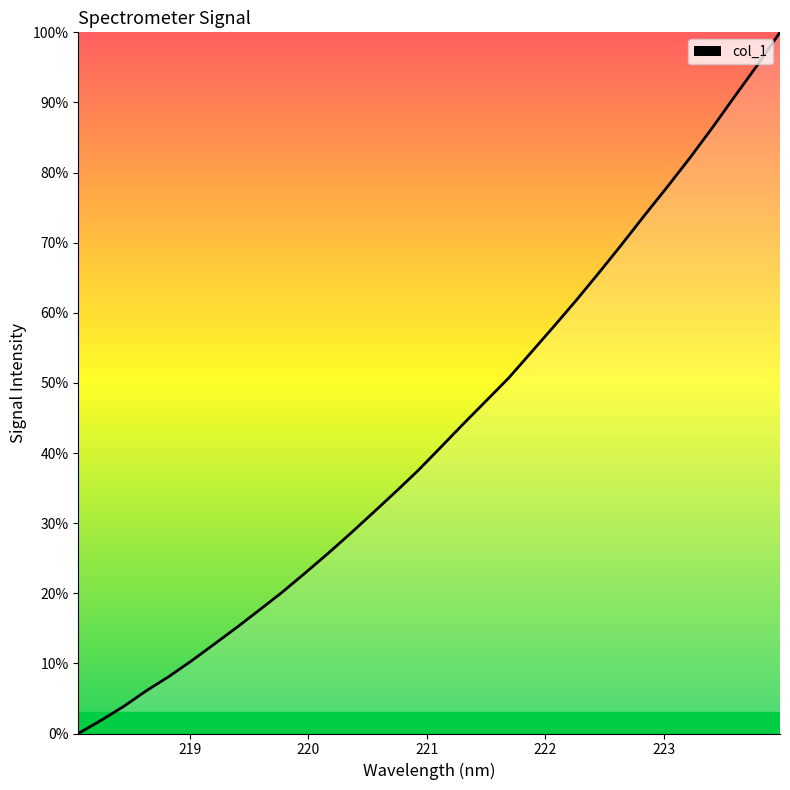

What is the maximum value shown in the chart?

100.0